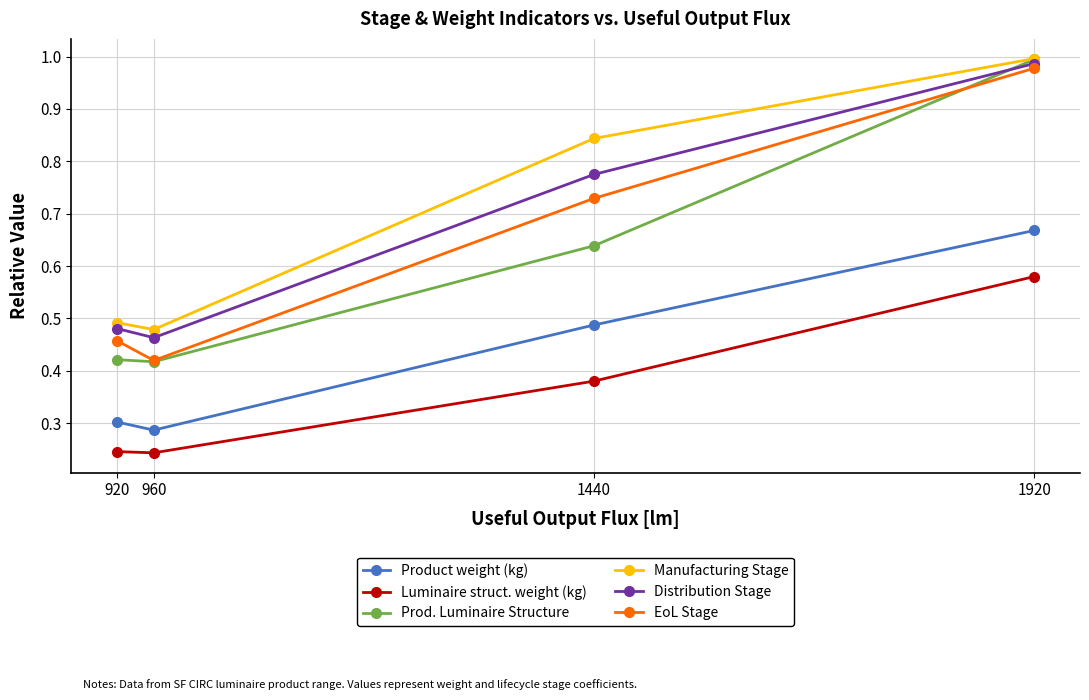

Is the value of Manufacturing Stage at 960 greater than the value of Prod. Luminaire Structure at 920?

Yes